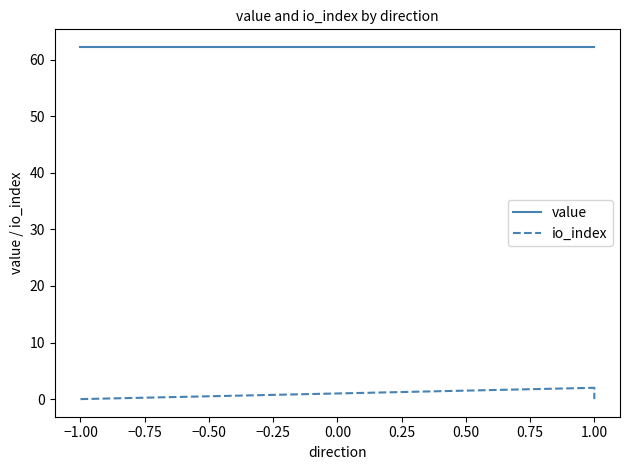

What is the label of the 3rd point from the right?

1.00